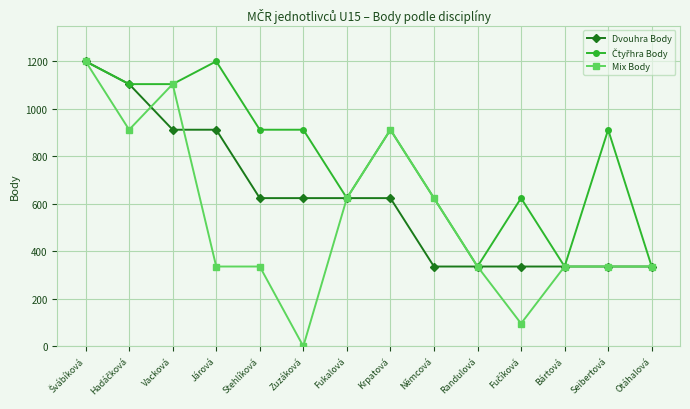

Which series has the widest spread of values?

Mix Body